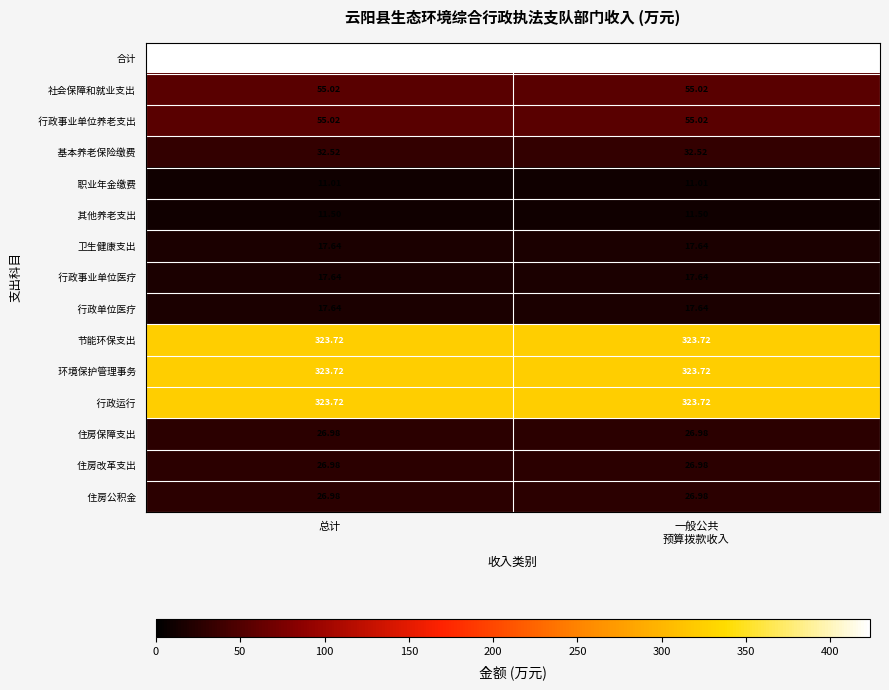

How many data points does each series have?

2